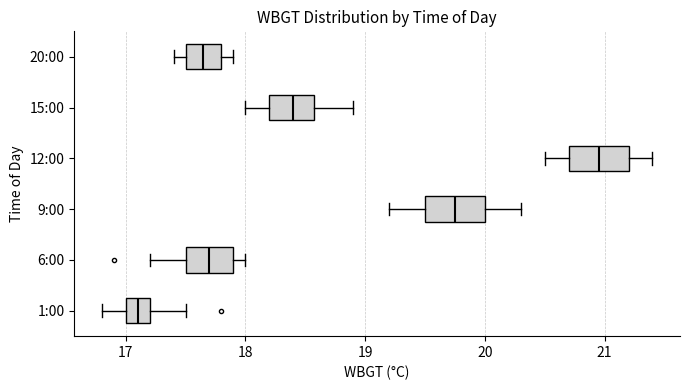

Reading bottom to top, transcribe this box plot: for each box, give where its median line is, the range the box spans, and where its two whiskers end, as read against the x-axis. The values are not printed on the chart, so give them approximately, as read against the axis.

1:00: median 17.1, box 17.0 to 17.2, whiskers 16.8 to 17.5
6:00: median 17.7, box 17.5 to 17.9, whiskers 17.2 to 18.0
9:00: median 19.8, box 19.5 to 20.0, whiskers 19.2 to 20.3
12:00: median 21.0, box 20.7 to 21.2, whiskers 20.5 to 21.4
15:00: median 18.4, box 18.2 to 18.6, whiskers 18.0 to 18.9
20:00: median 17.7, box 17.5 to 17.8, whiskers 17.4 to 17.9